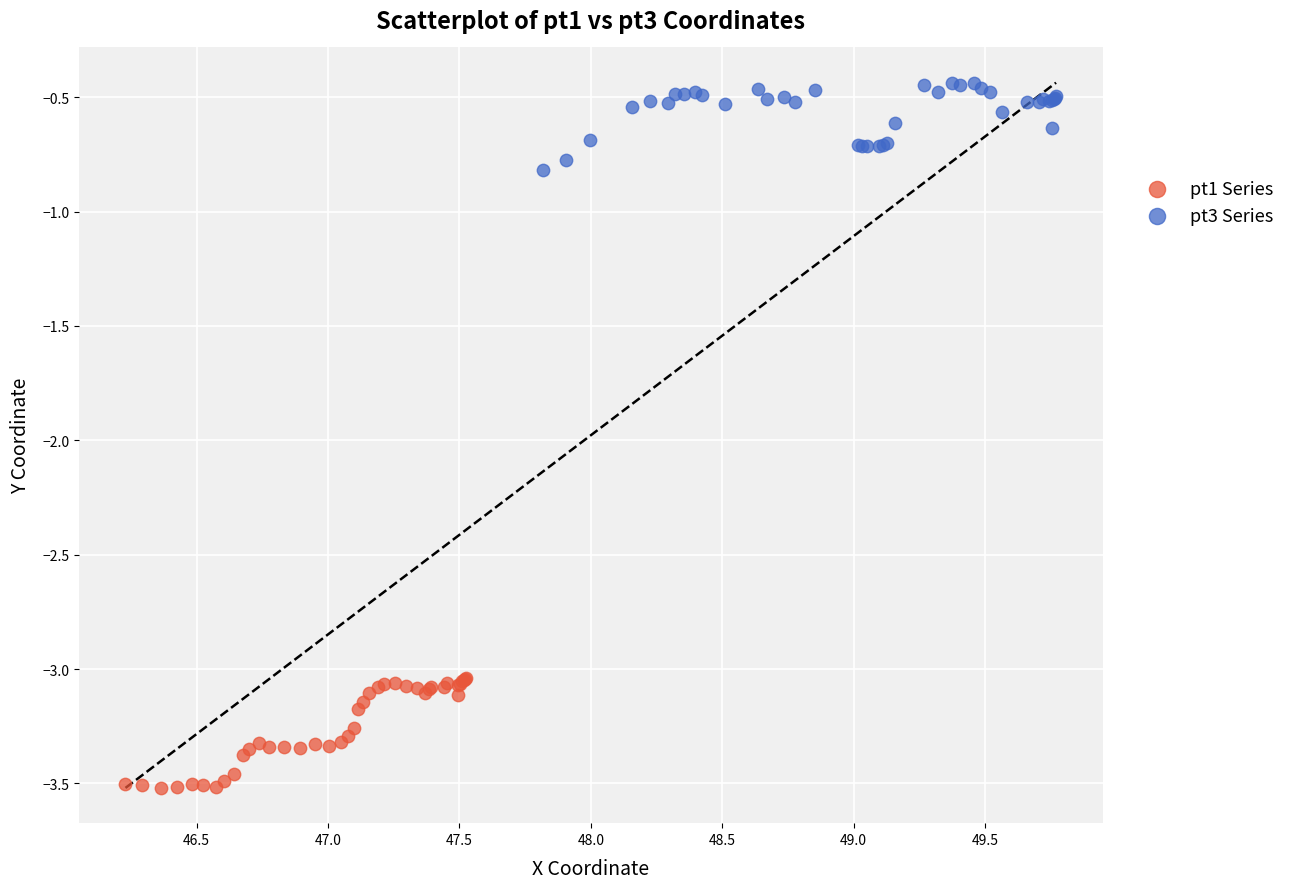

Which series reaches the maximum Y coordinate?

pt3 Series